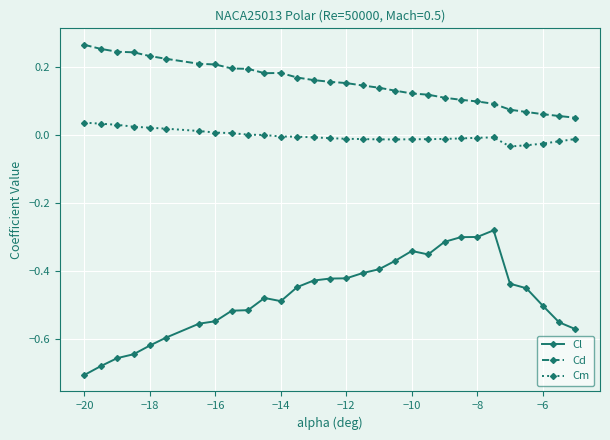

List the series in order of their overall mean, highest first.

Cd, Cm, Cl